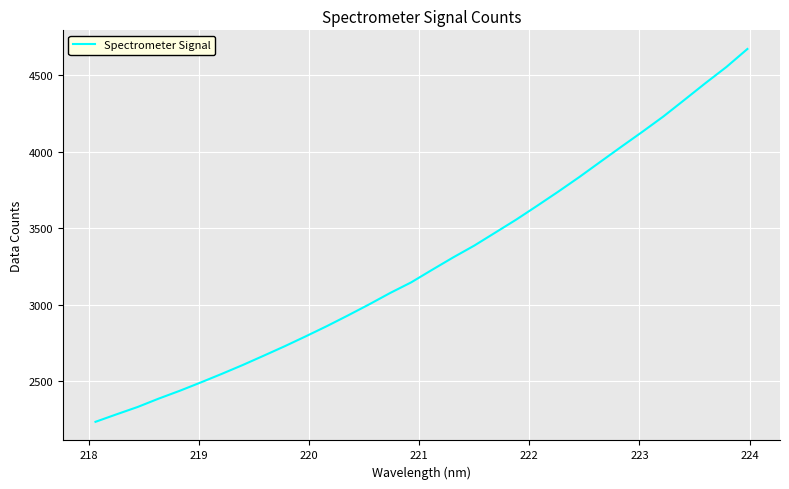

What is the greatest value displayed?

4670.2